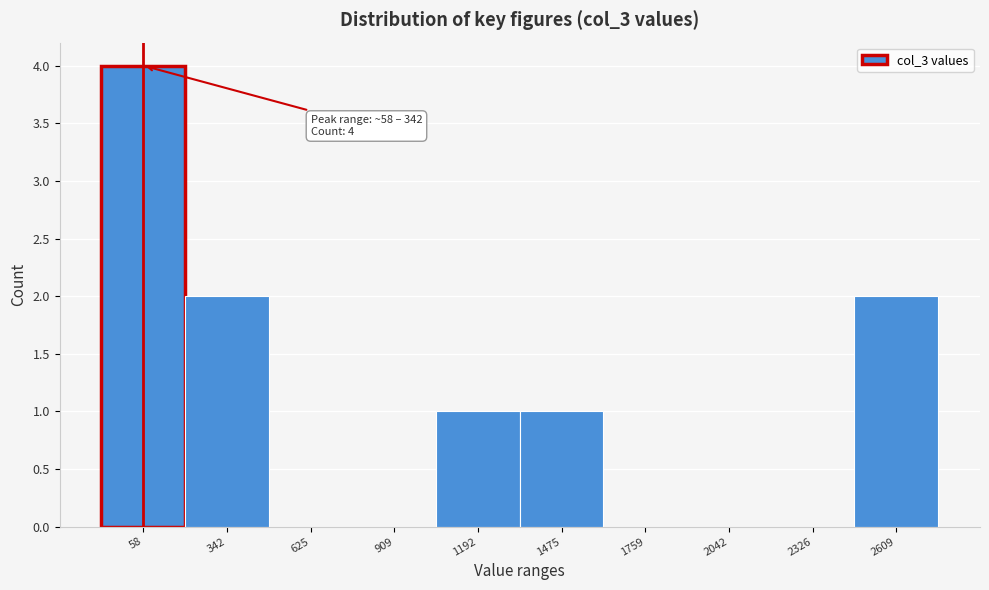

Reading left to right, extract all data points from this chart.

58=4	342=2	625=0	909=0	1192=1	1475=1	1759=0	2042=0	2326=0	2609=2